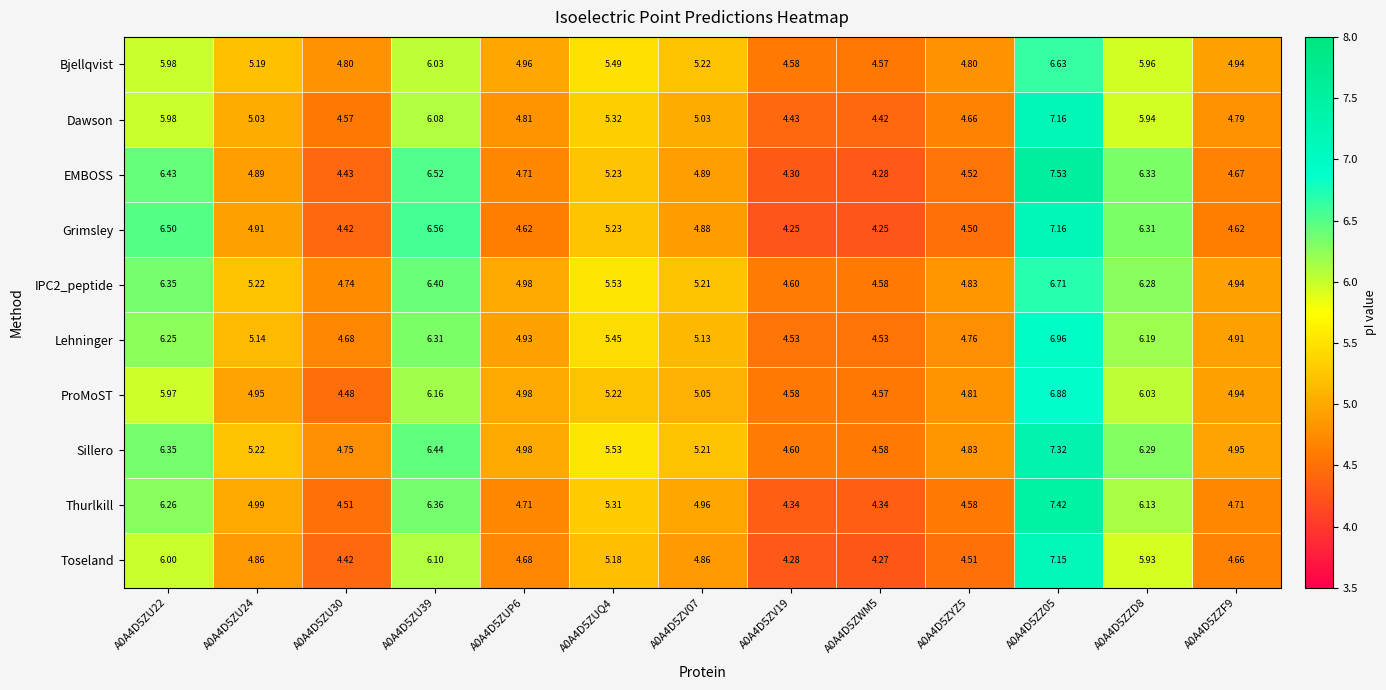

Is the value of Thurlkill at A0A4D5ZU39 greater than the value of IPC2_peptide at A0A4D5ZZ05?

No